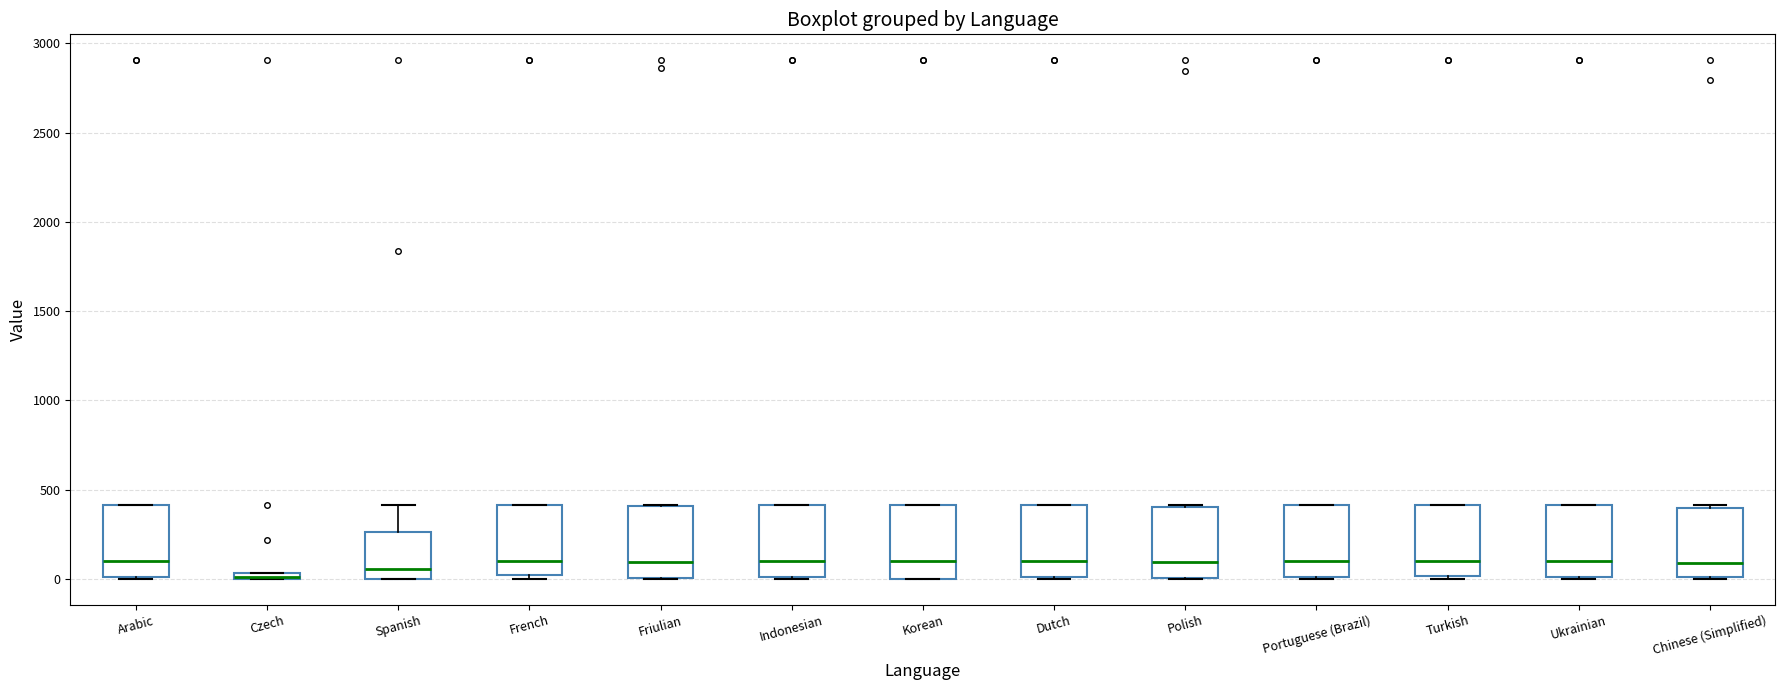

Where is the lower edge of the box for Portuguese (Brazil) on the y-axis? The values are not printed on the chart, so give them approximately, as read against the axis.

0